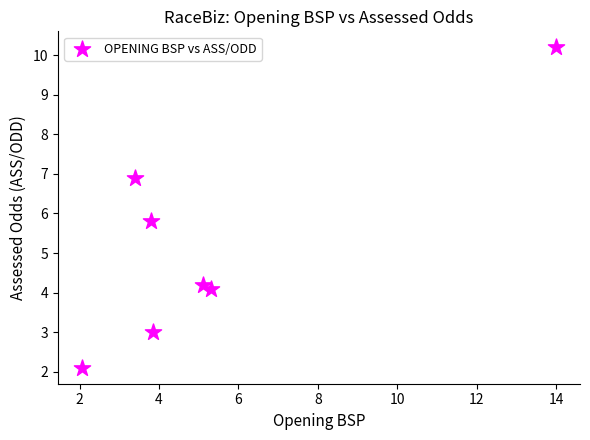

What Y value in the scatter plot is closest to 6?

5.8